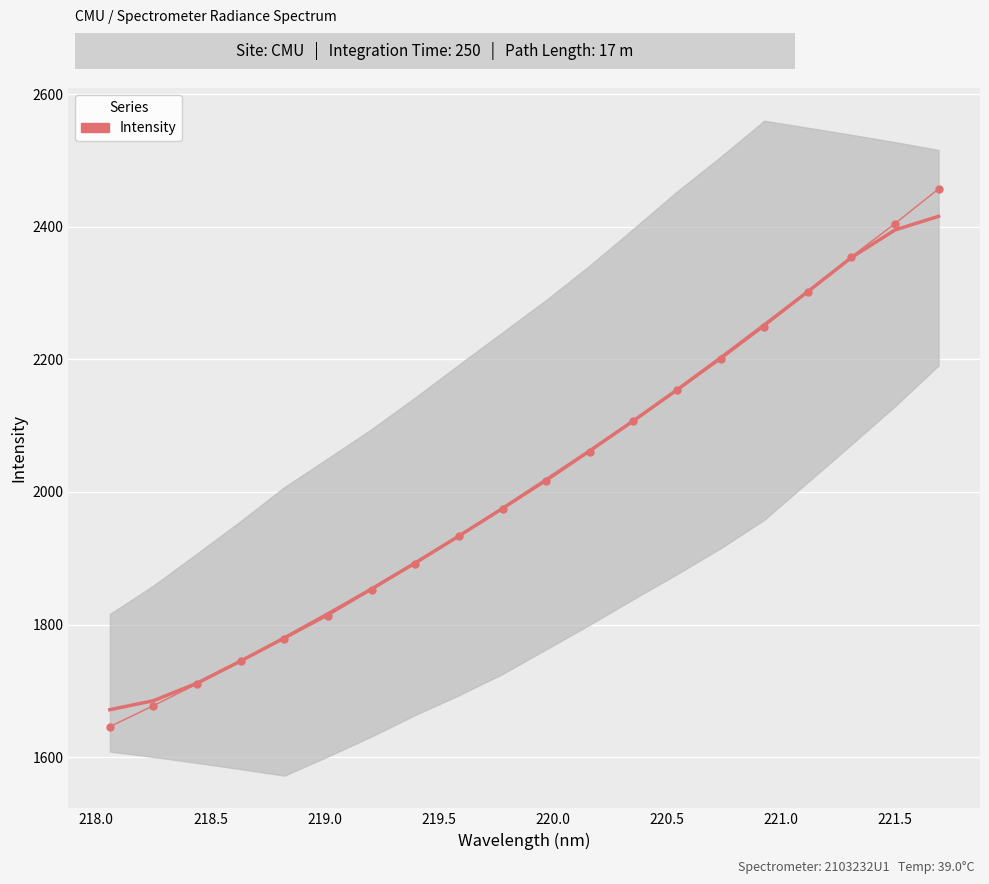

How many lines are shown in the chart?

1